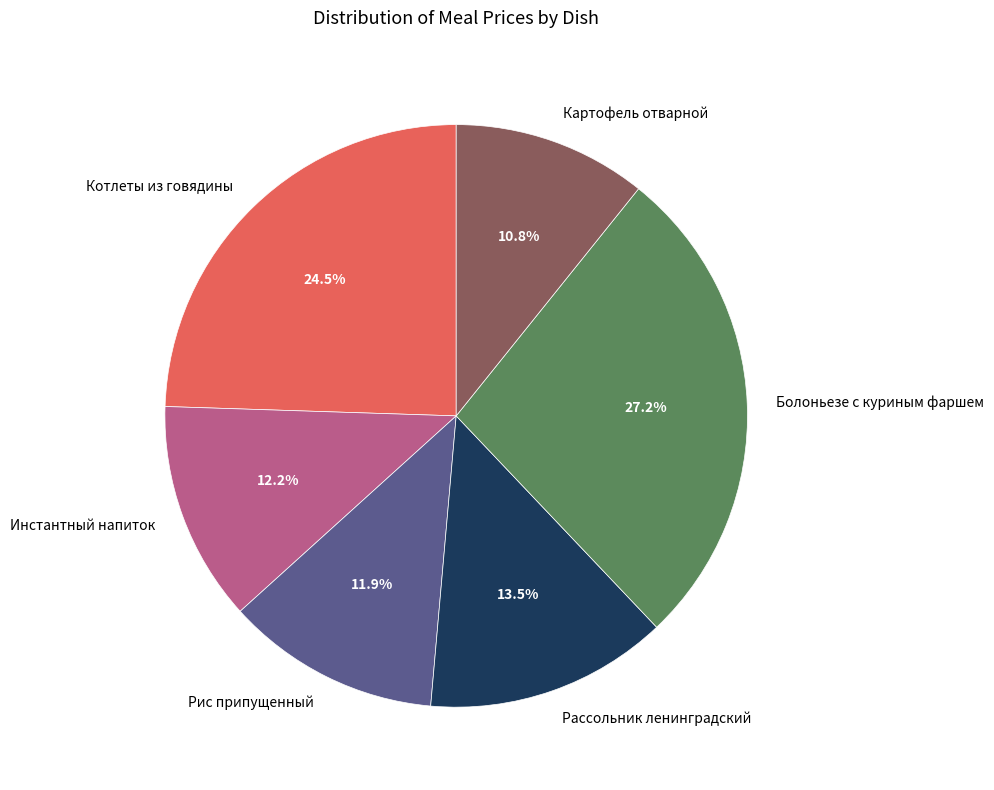

Count the number of slices in the pie.

6